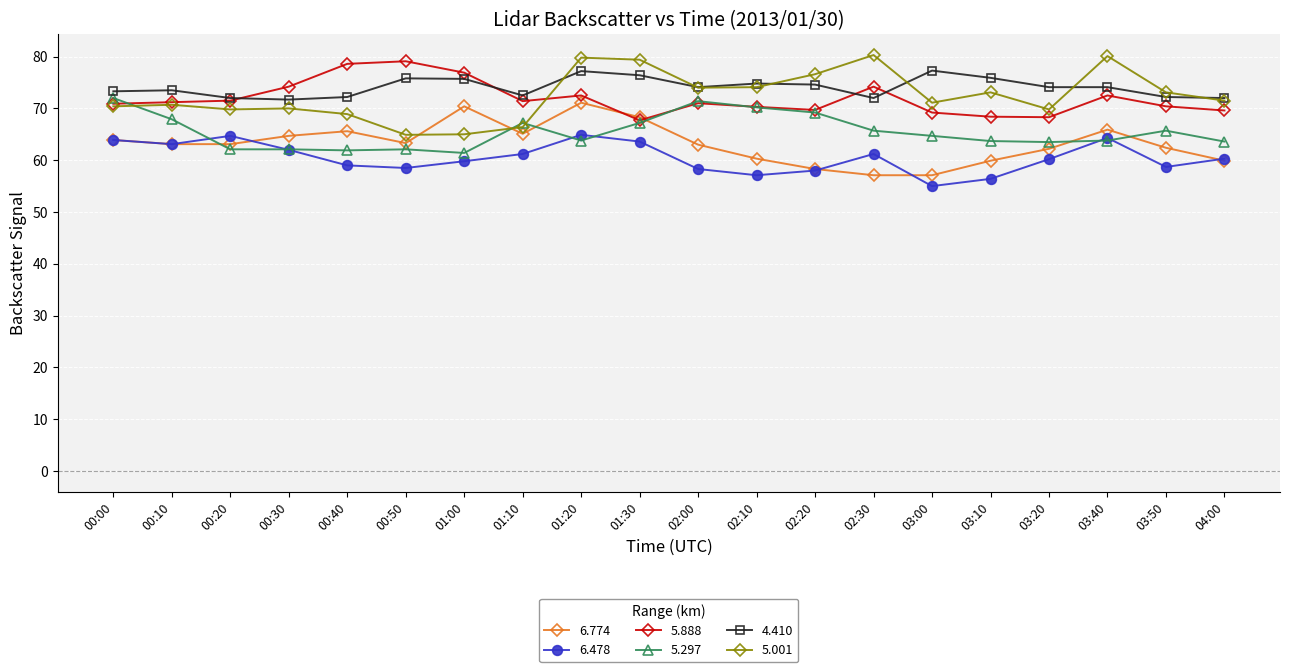

Read the 5.001 value at 02:00.

74.0